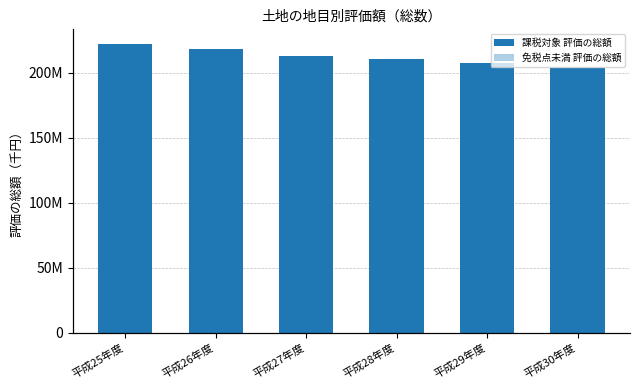

How many values in the 課税対象 評価の総額 series are below 213311256?

3